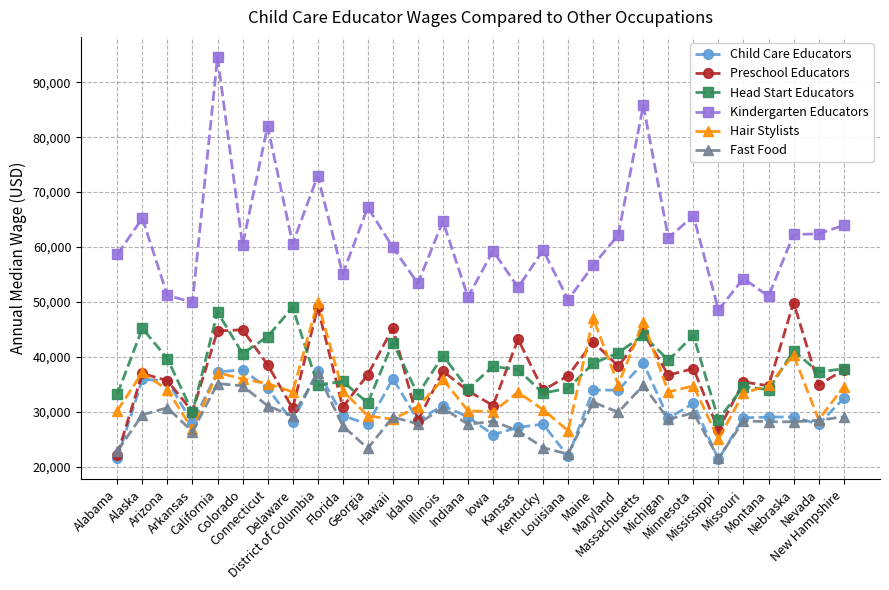

At how many categories does at least one series exceed 70289?

4